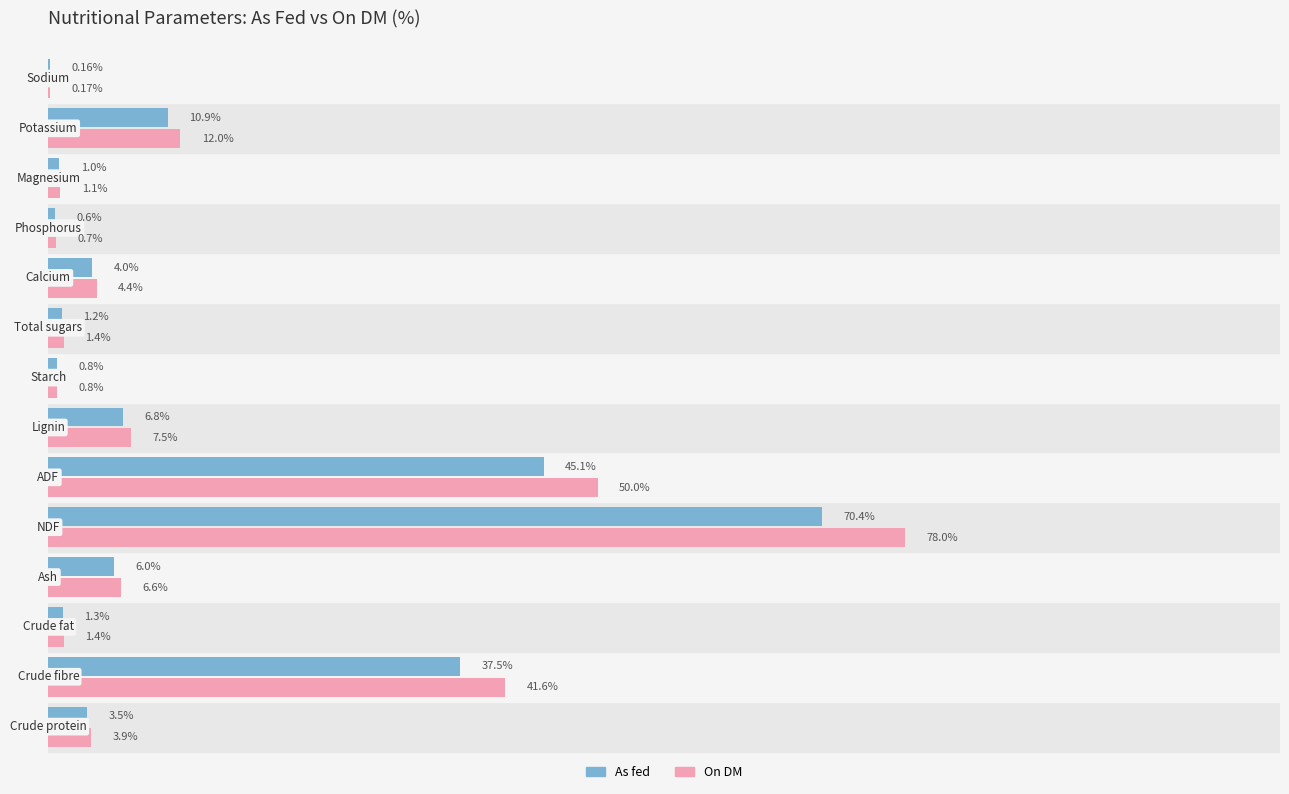

Which series has the largest total across all categories?

On DM